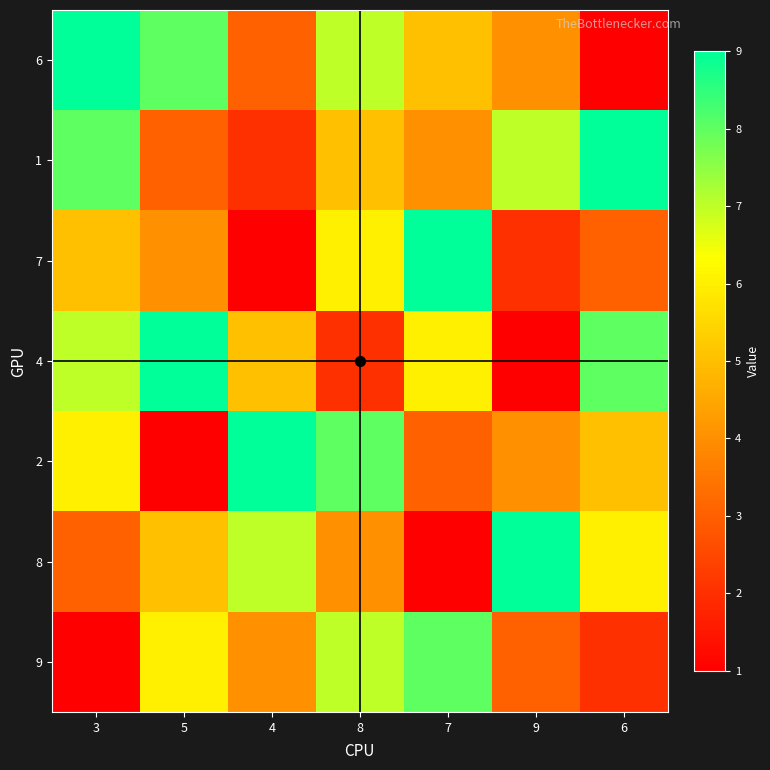

Between 8 and 5, which is larger?

5